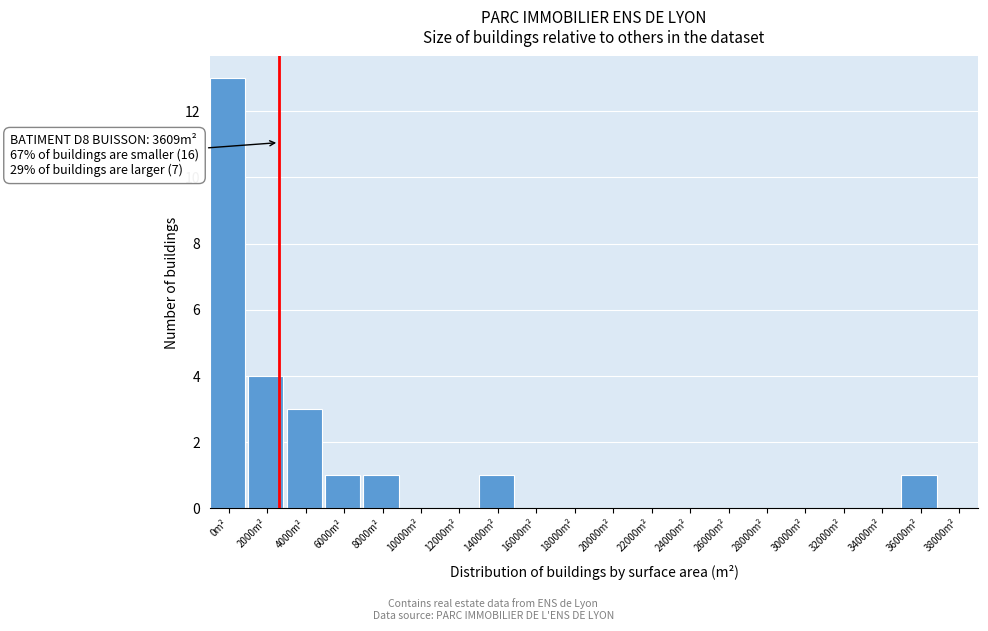

Reading left to right, what are all the values shown in this chart?

0m²=13	2000m²=4	4000m²=3	6000m²=1	8000m²=1	10000m²=0	12000m²=0	14000m²=1	16000m²=0	18000m²=0	20000m²=0	22000m²=0	24000m²=0	26000m²=0	28000m²=0	30000m²=0	32000m²=0	34000m²=0	36000m²=1	38000m²=0